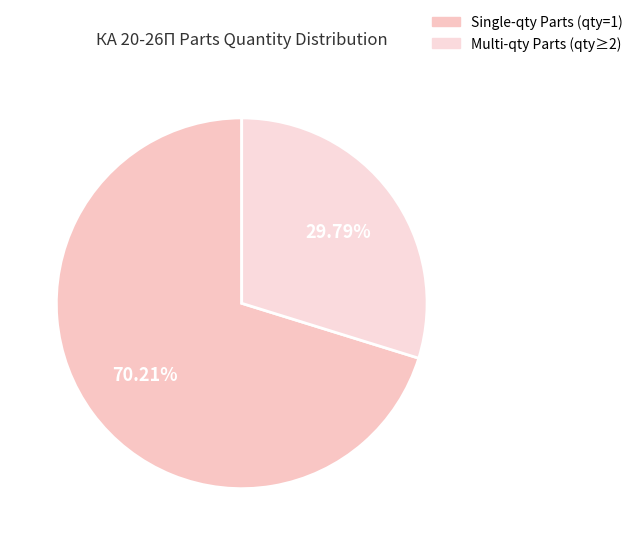

Which category has the smallest portion of the pie?

Multi-qty Parts (qty≥2)